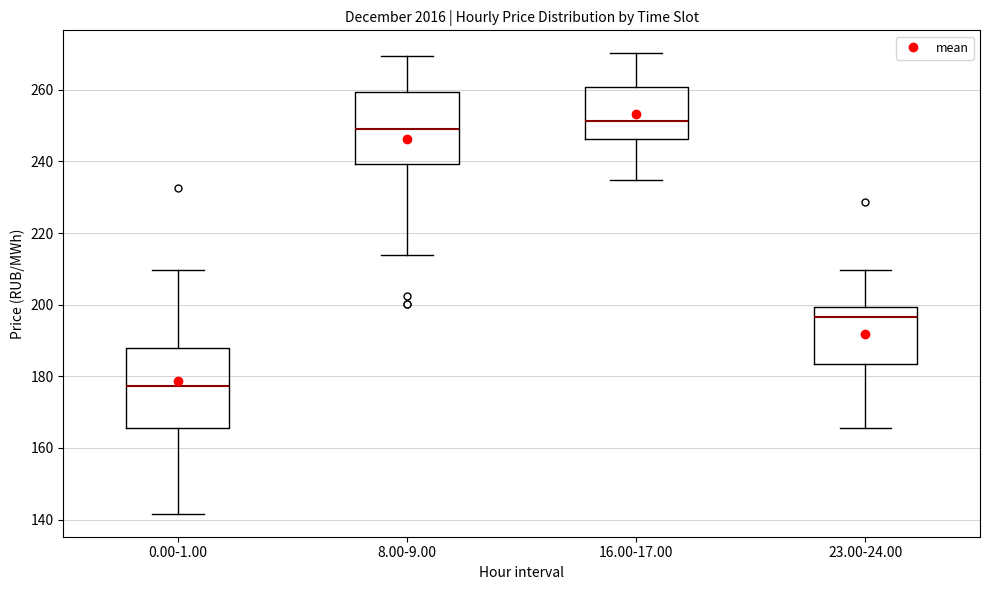

Reading left to right, read every box against the y-axis: the position of its median line, the range the box covers, and the ends of its whiskers. The values are not printed on the chart, so give them approximately, as read against the axis.

0.00-1.00: median 178, box 166 to 188, whiskers 142 to 210
8.00-9.00: median 250, box 240 to 260, whiskers 214 to 270
16.00-17.00: median 252, box 246 to 260, whiskers 234 to 270
23.00-24.00: median 196, box 184 to 200, whiskers 166 to 210